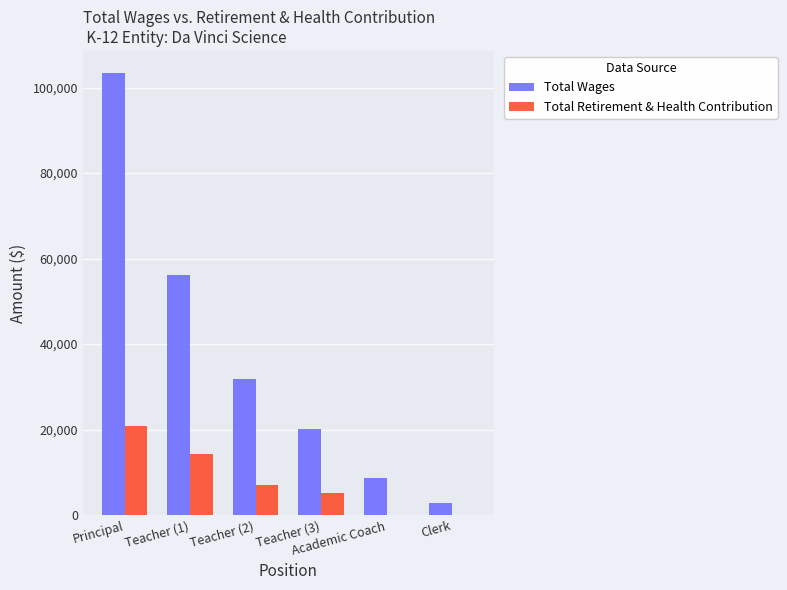

What are all the series names shown in the legend?

Total Wages, Total Retirement & Health Contribution